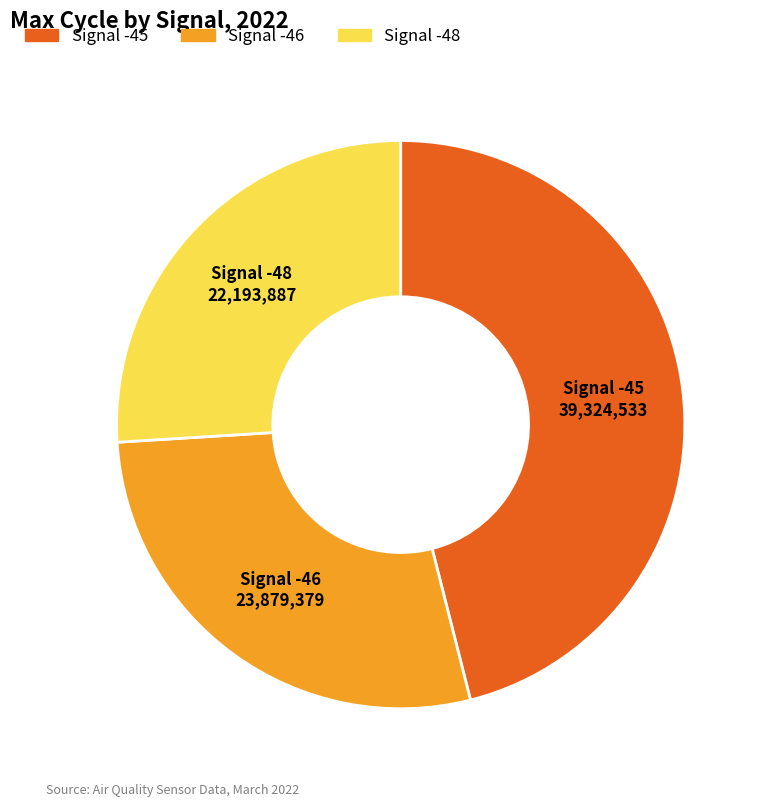

Does any single category account for the majority?

No